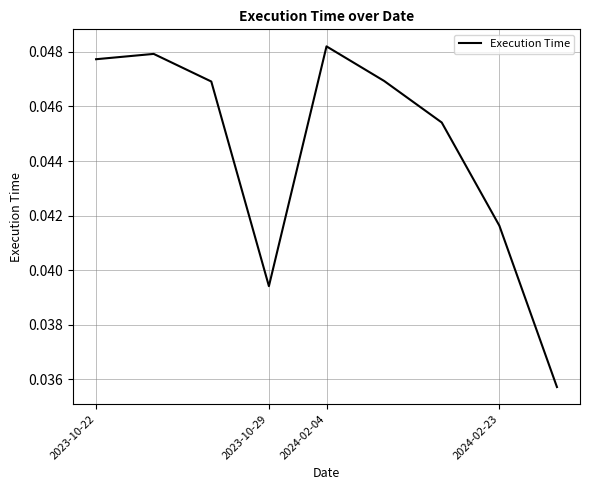

True or false: the data has more than 2 interior local peaks.

False